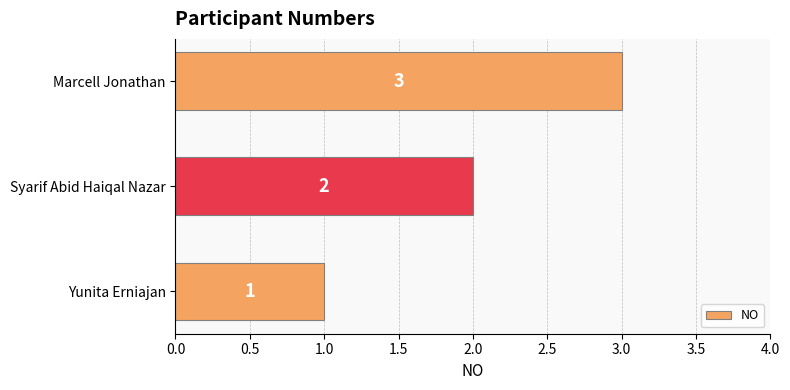

Count the values in the range 1 to 3.

3